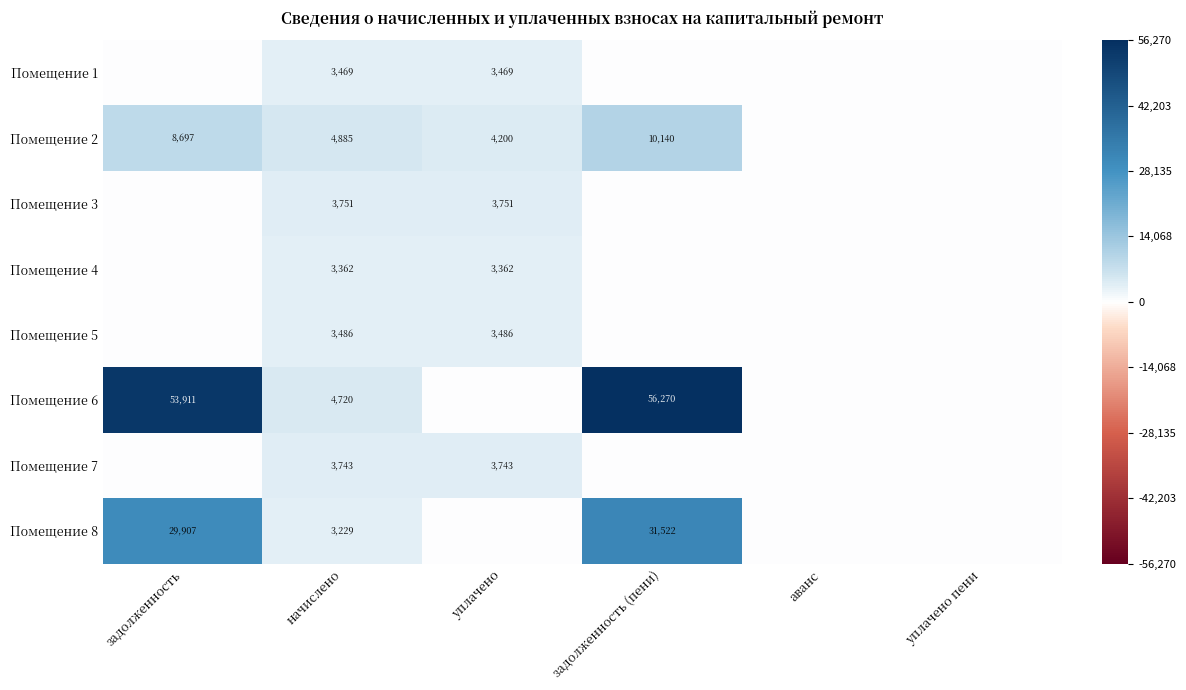

What is the spread (max minus min) of values at начислено?

1656